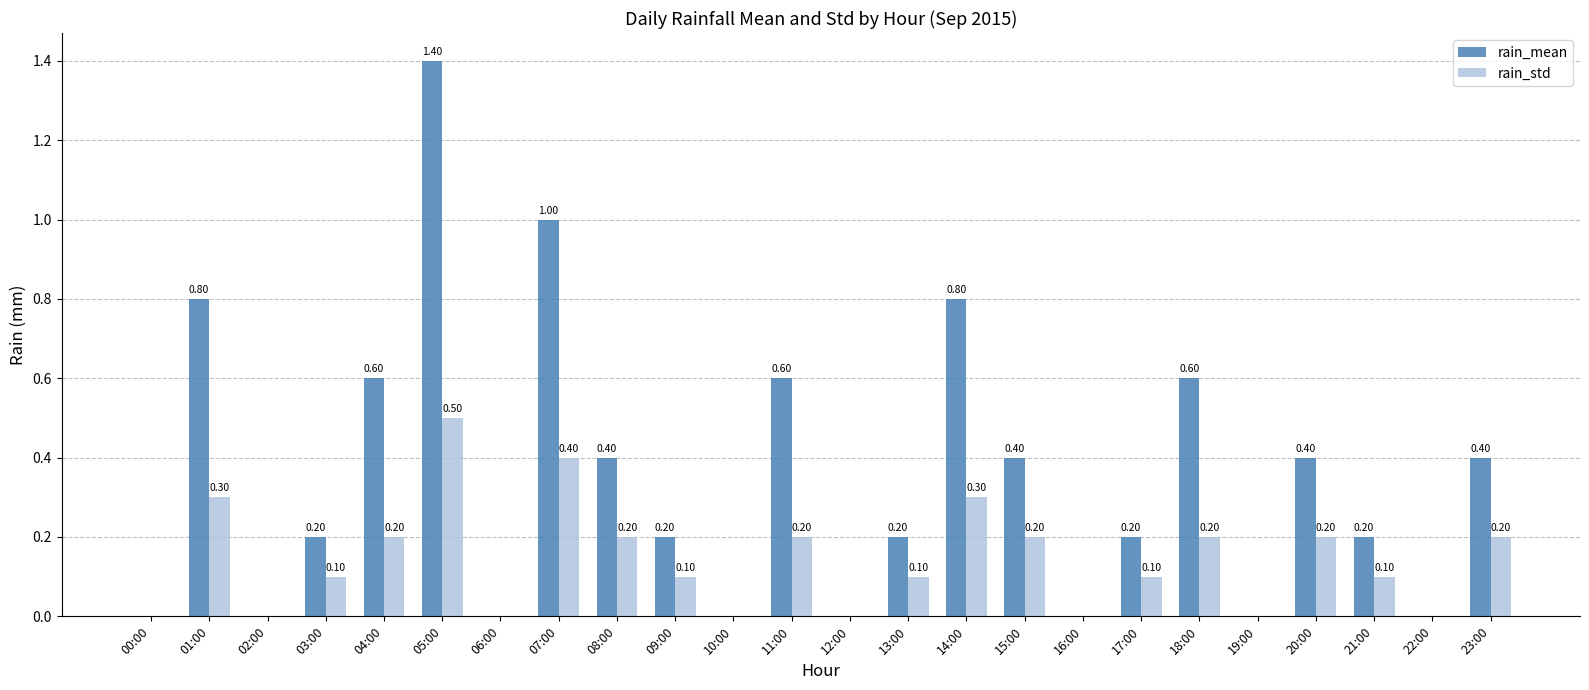

True or false: rain_std has a value of 0.3 at 19:00.

False